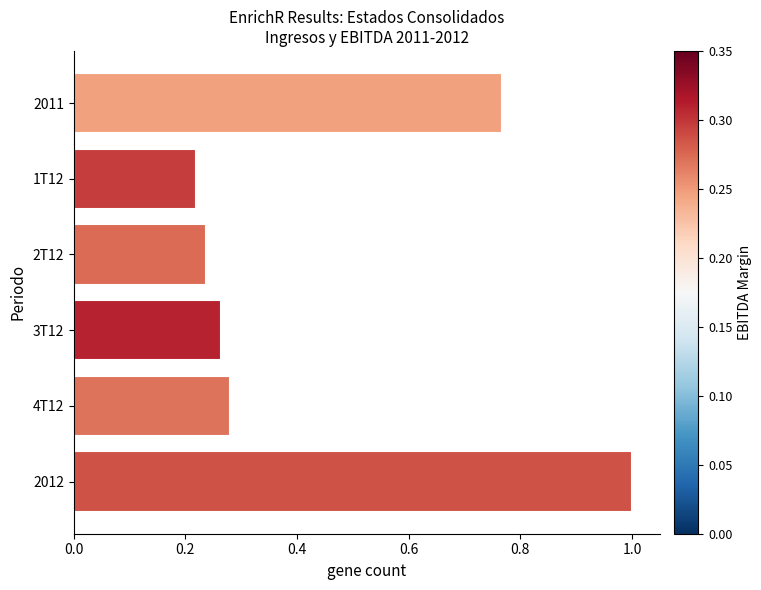

What is the change in value from 2011 to 1T12?

-0.5